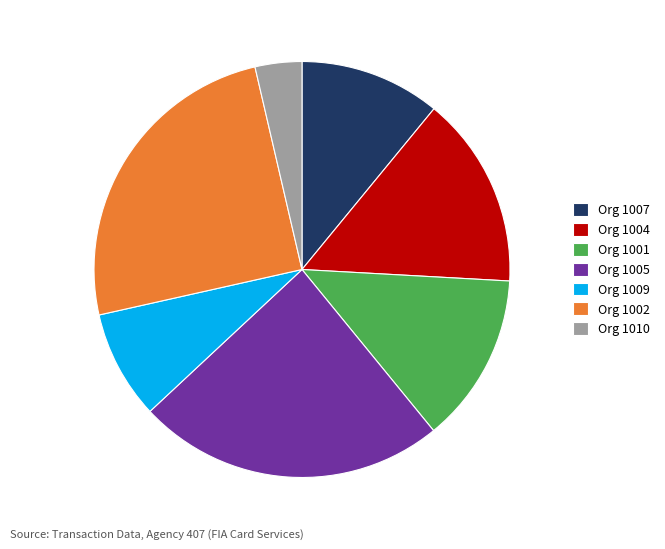

The Org 1007 slice represents 1% of the pie. True or false?

False